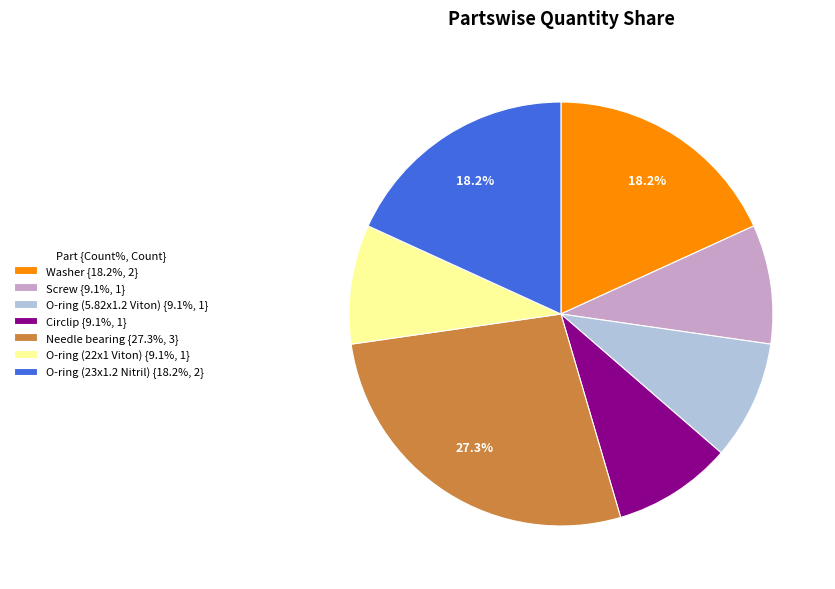

Is the sum of O-ring (22x1 Viton) {9.1%, 1} and Circlip {9.1%, 1} greater than half?

No